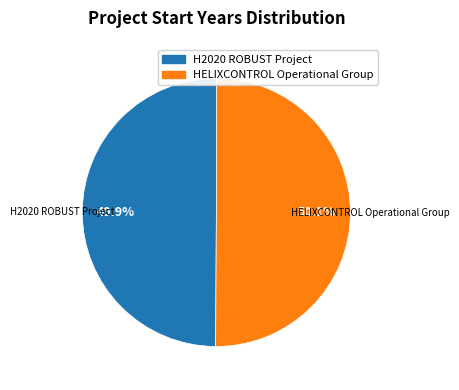

What is the ratio of the value at HELIXCONTROL Operational Group to the value at H2020 ROBUST Project?

1.0